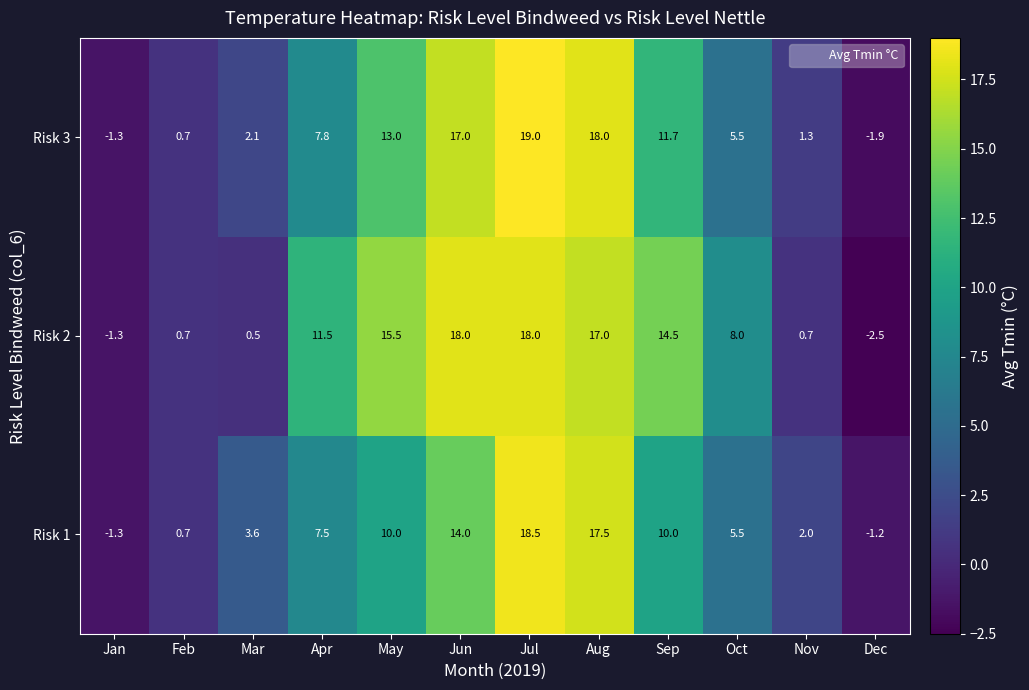

What is the difference between the Risk 1 values at Apr and Mar?

3.9